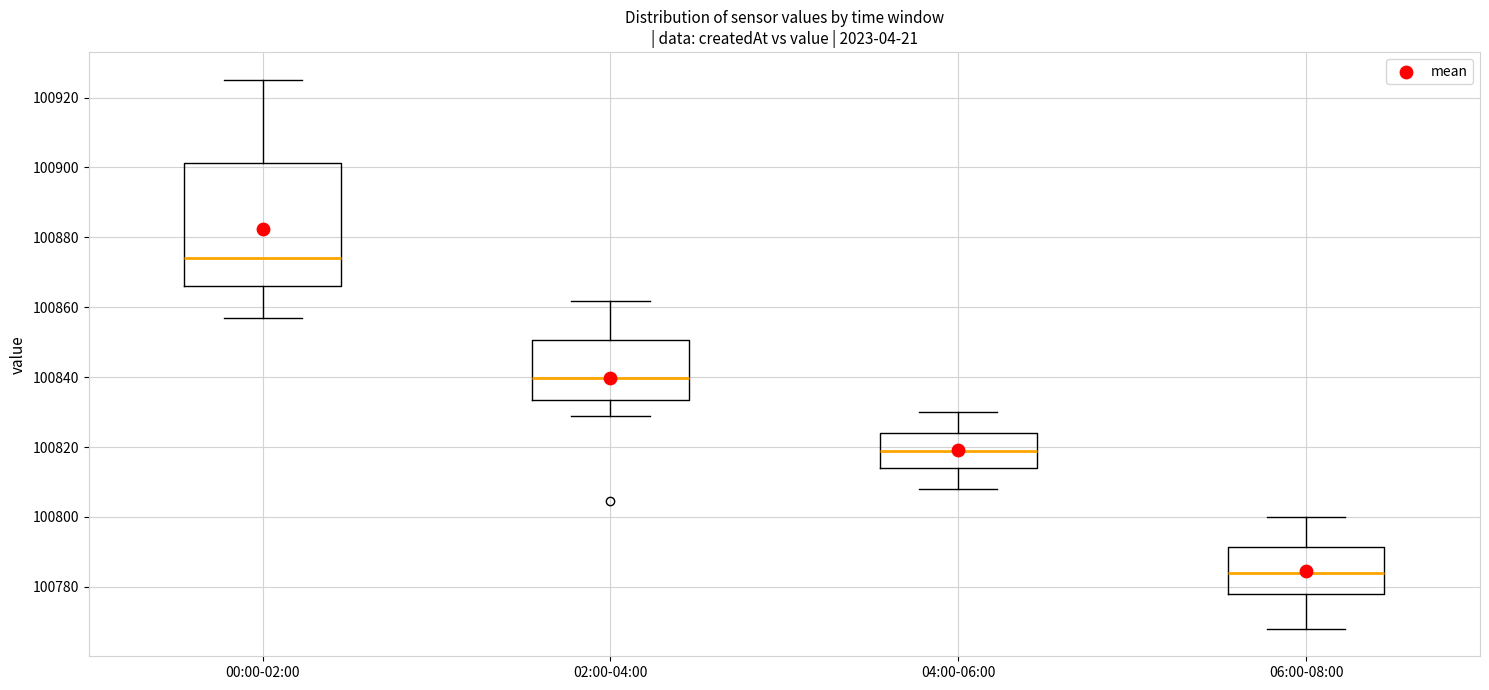

Comparing the boxes themselves (not the whiskers), which one is the tallest?

00:00-02:00